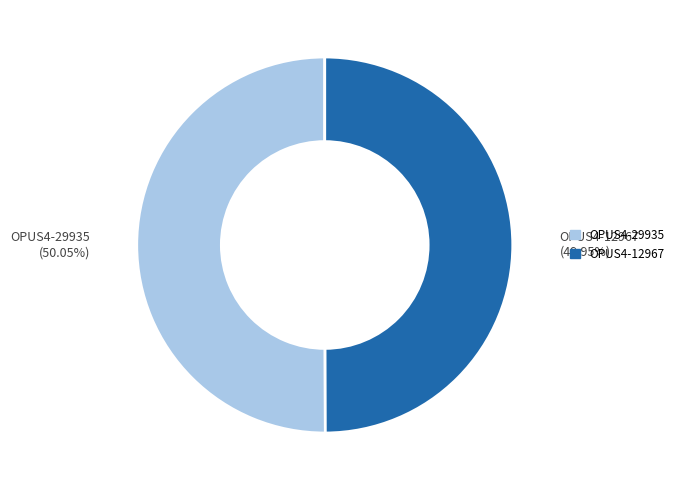

How many segments does this pie chart have?

2